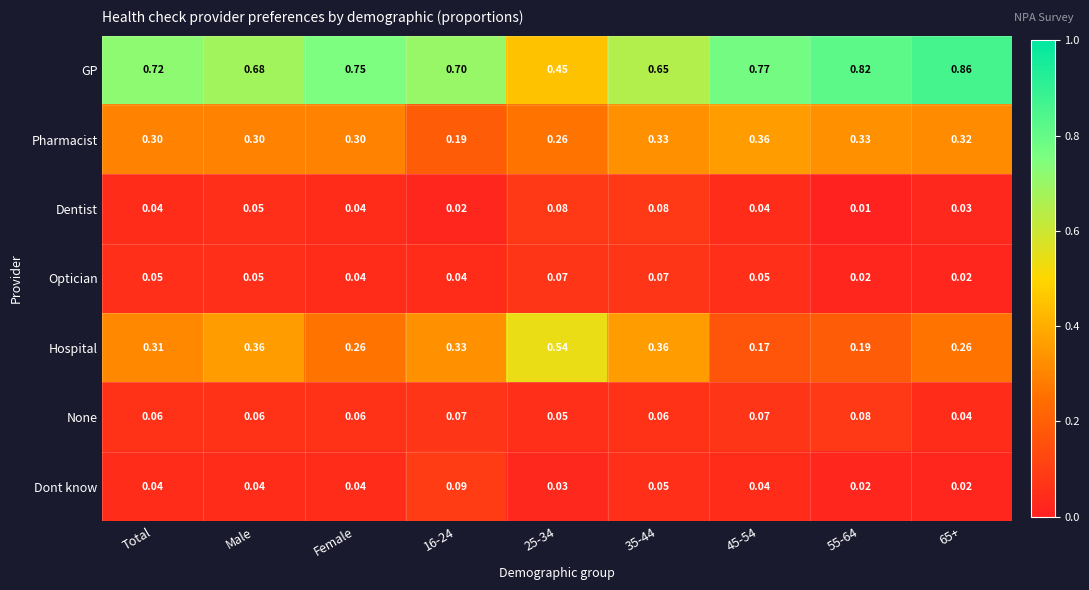

At how many categories does at least one series exceed 0?

9